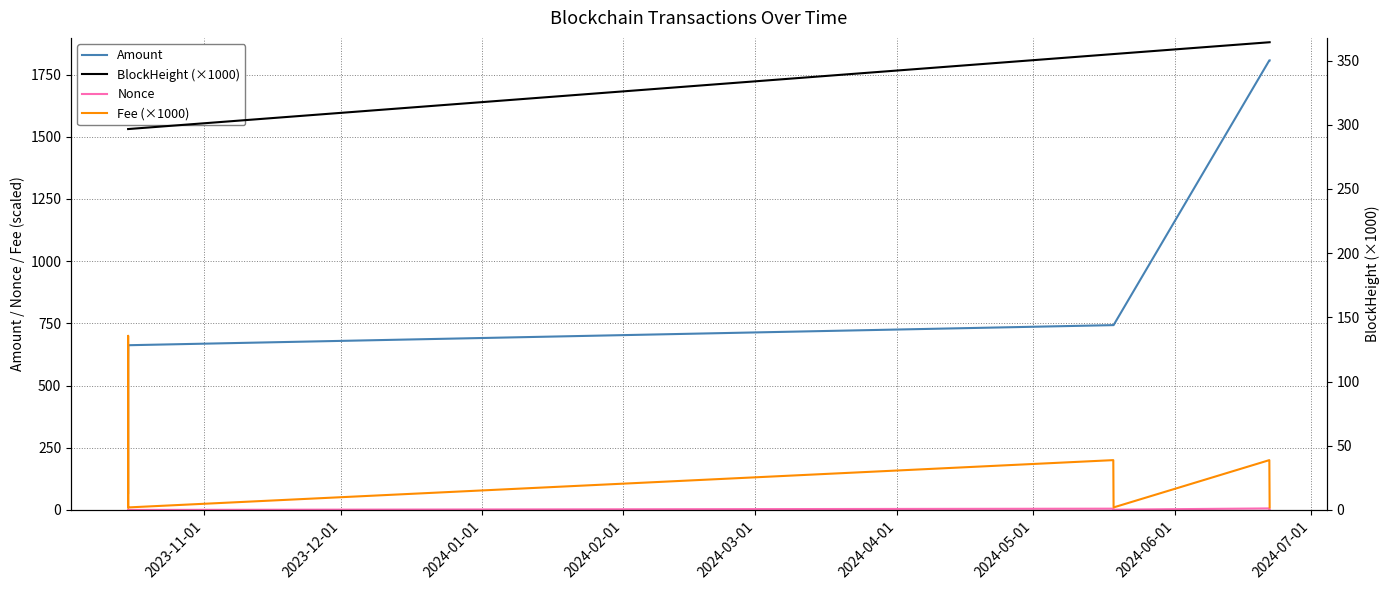

In Fee (×1000), how many points are lower than both neighbors (excluding endpoints)?

2